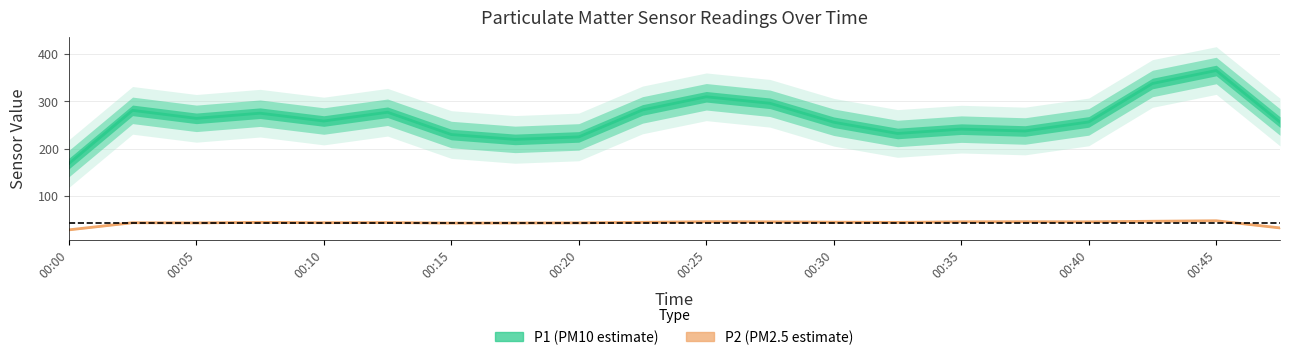

What is the sum of all P2 values?

881.6